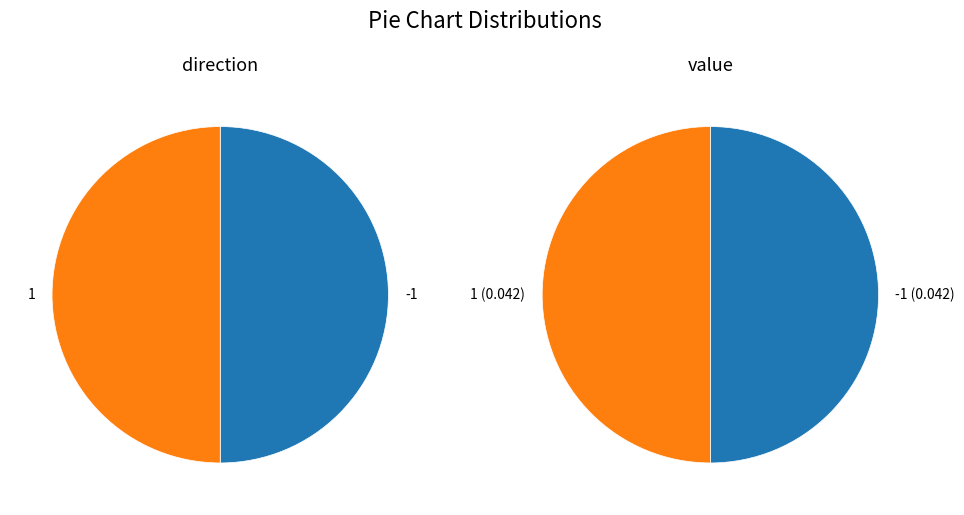

Which has a higher value, direction or value?

value